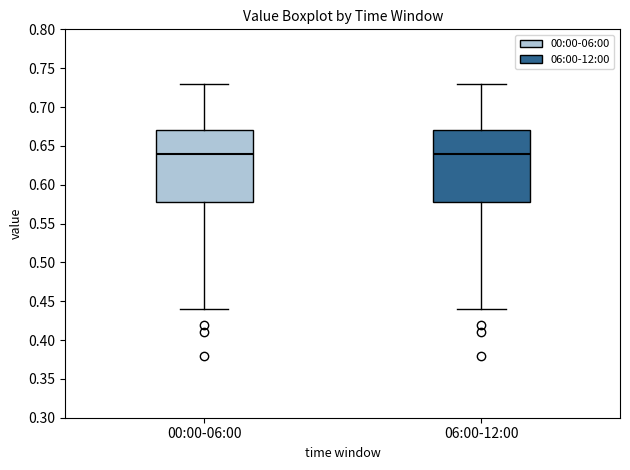

Reading left to right, read every box against the y-axis: the position of its median line, the range the box covers, and the ends of its whiskers. The values are not printed on the chart, so give them approximately, as read against the axis.

00:00-06:00: median 0.64, box 0.58 to 0.67, whiskers 0.44 to 0.73
06:00-12:00: median 0.64, box 0.58 to 0.67, whiskers 0.44 to 0.73